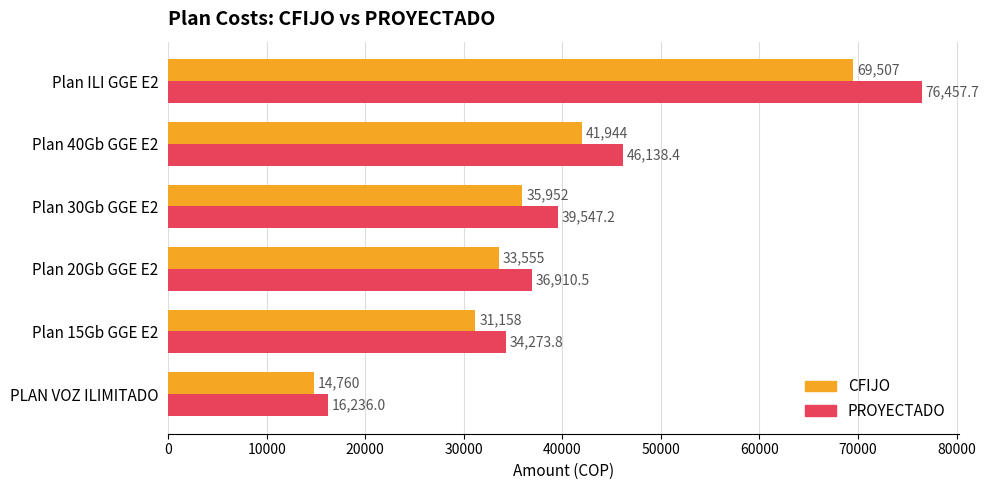

At which label does PROYECTADO reach its peak?

Plan ILI GGE E2